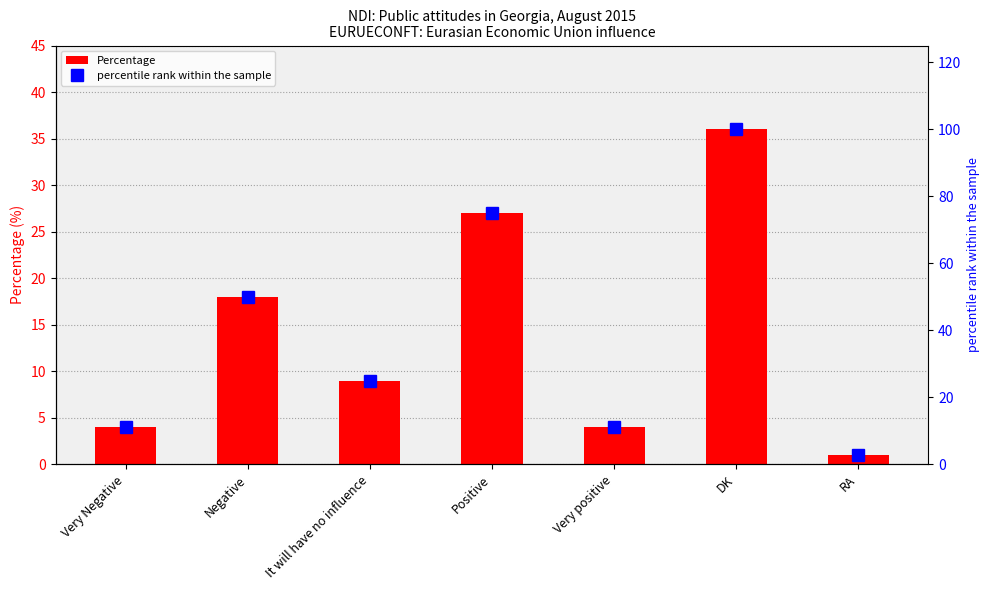

Rank the series at Very positive from highest to lowest value.

percentile rank within the sample, Percentage